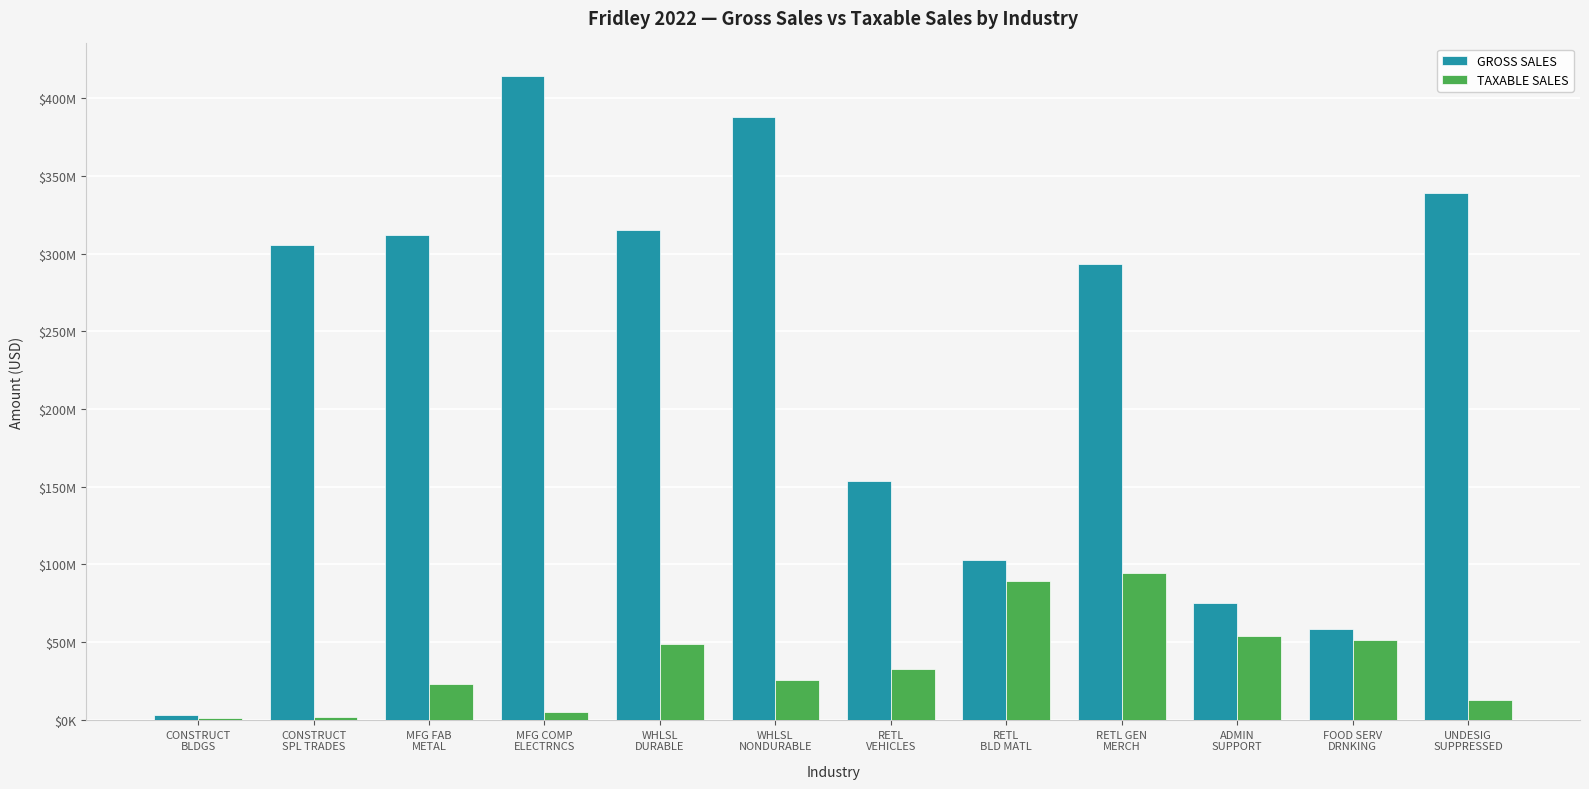

What is the lowest value of the TAXABLE SALES series?

983321